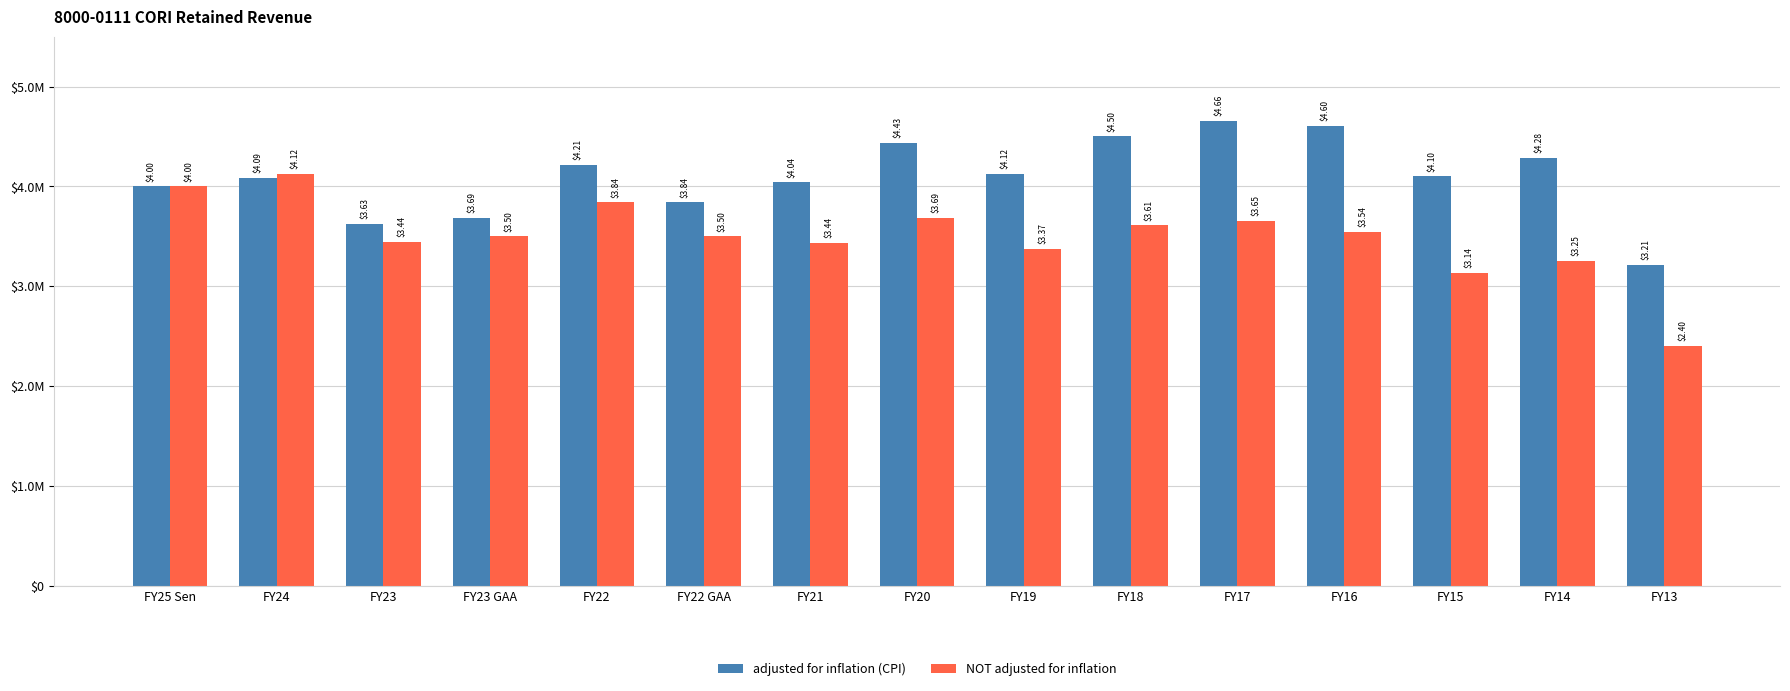

What is the difference between the maximum and minimum values in the adjusted for inflation (CPI) series?

1.4